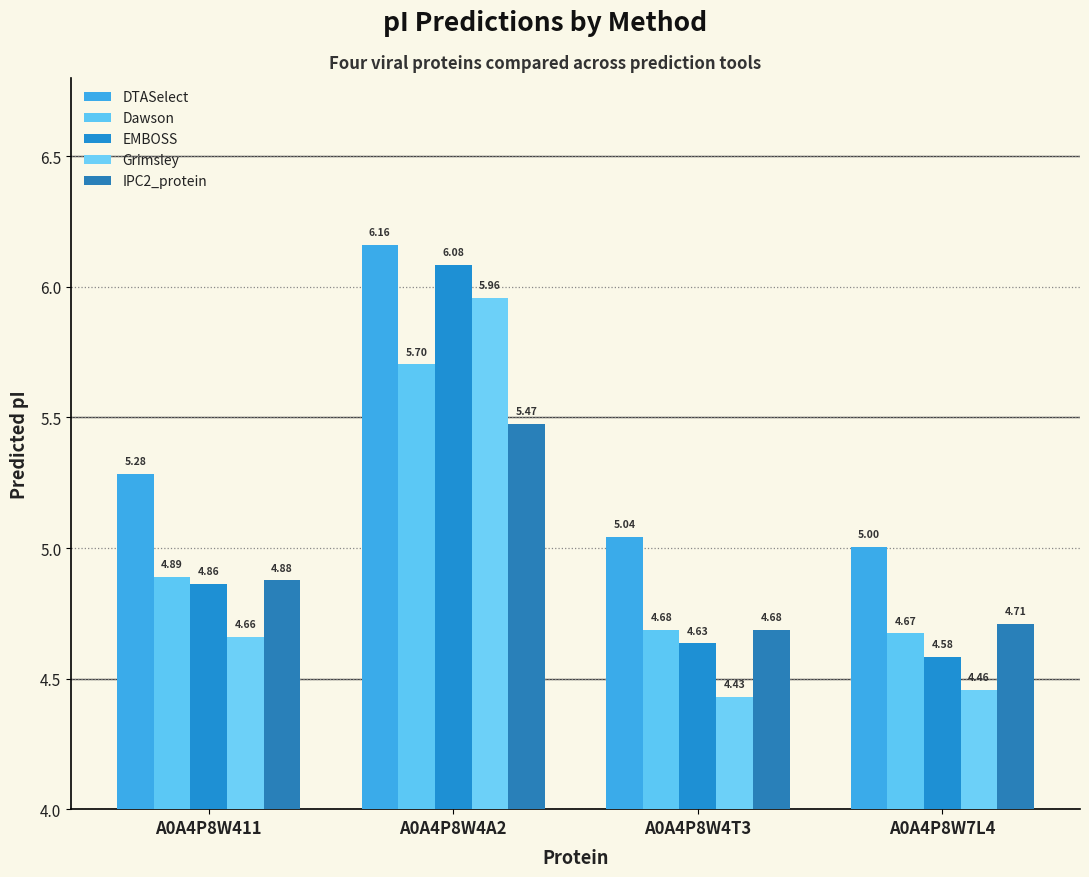

What is the sum of the EMBOSS values at A0A4P8W411 and A0A4P8W4A2?

10.9